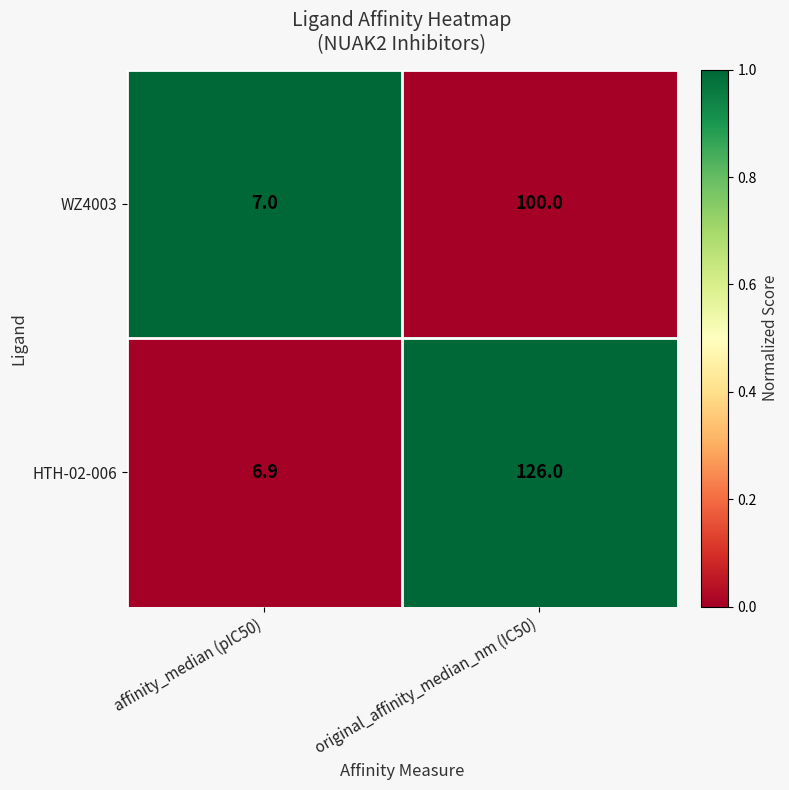

The HTH-02-006 series shows 4.4 at affinity_median (pIC50). True or false?

False